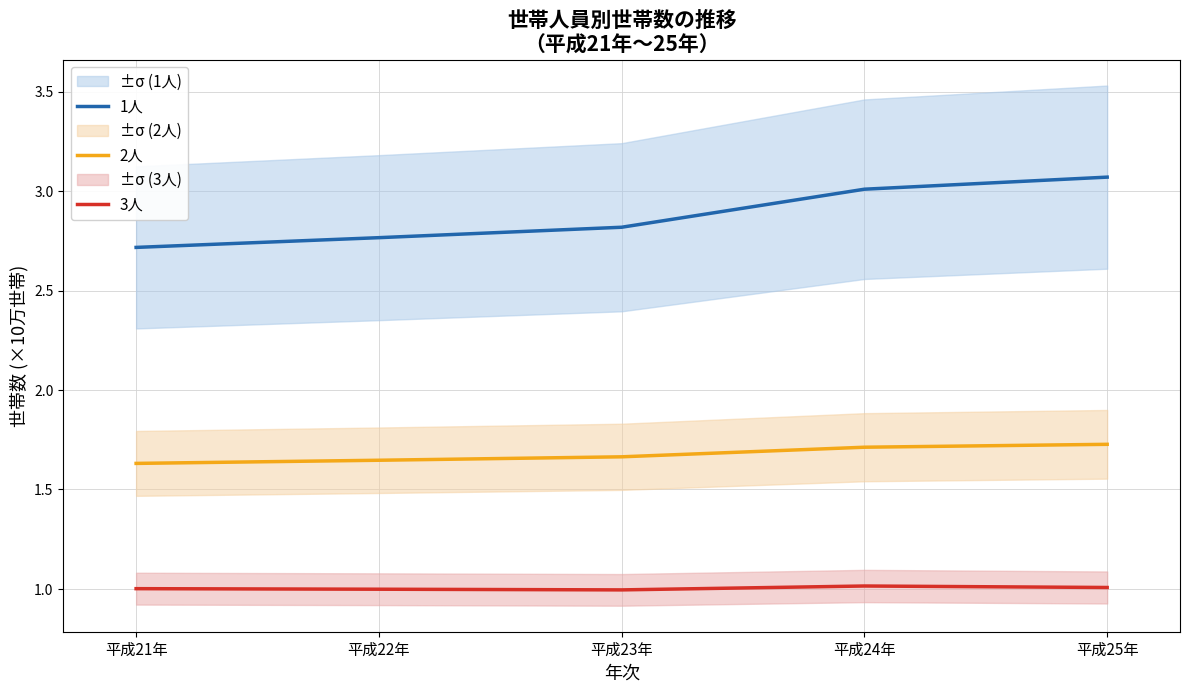

Rank the categories by 3人 value from highest to lowest.

平成24年, 平成25年, 平成21年, 平成22年, 平成23年